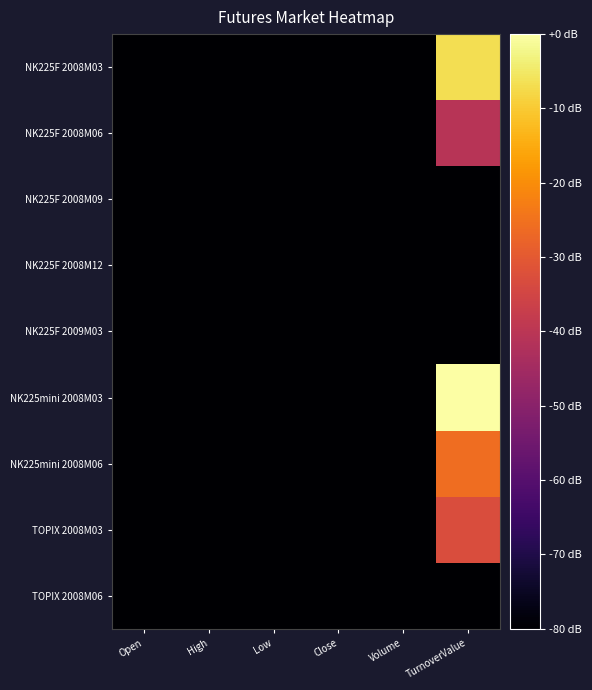

Rank the series by their maximum value, from highest to lowest.

NK225mini 2008M03, NK225F 2008M03, NK225mini 2008M06, TOPIX 2008M03, NK225F 2008M06, NK225F 2009M03, NK225F 2008M12, NK225F 2008M09, TOPIX 2008M06